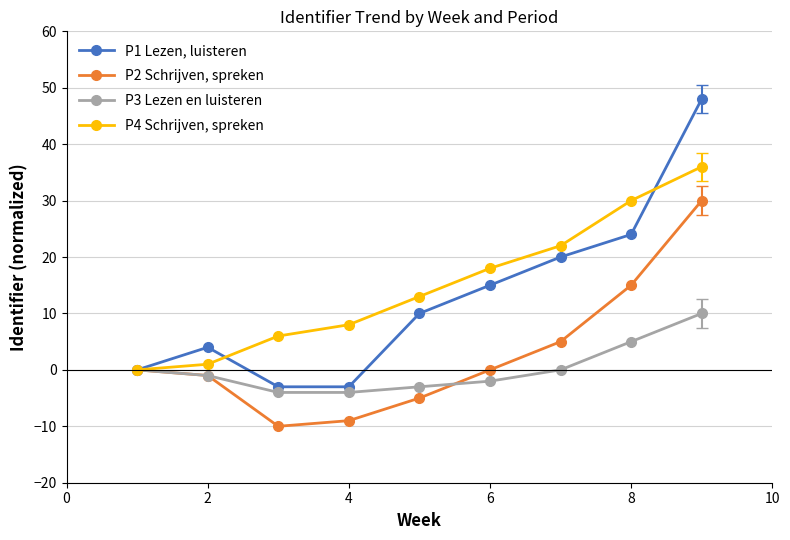

True or false: P1 Lezen, luisteren has more than 1 points higher than both neighbors.

False